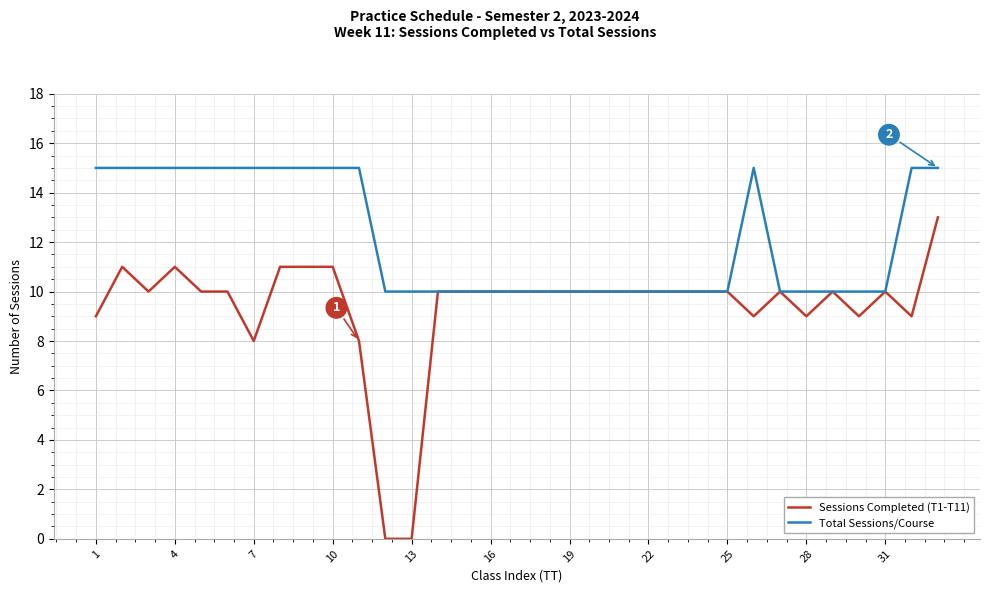

Which series has the largest range (max minus min)?

Sessions Completed (T1-T11)